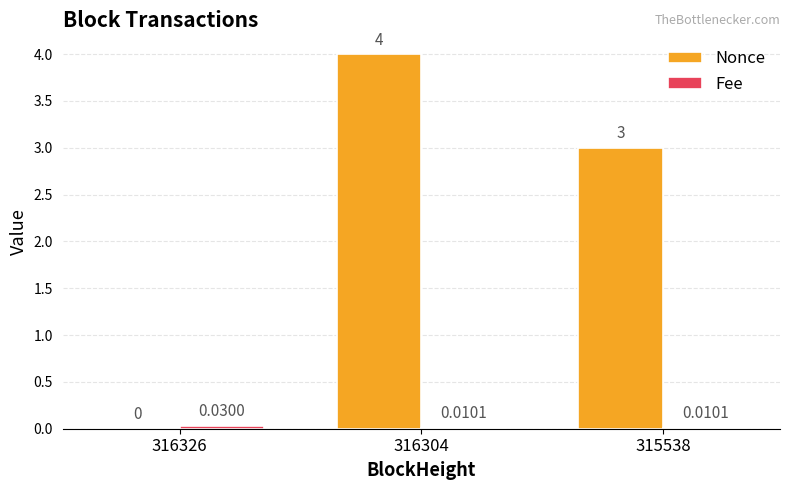

Between 316304 and 315538, which series saw the biggest shift?

Nonce